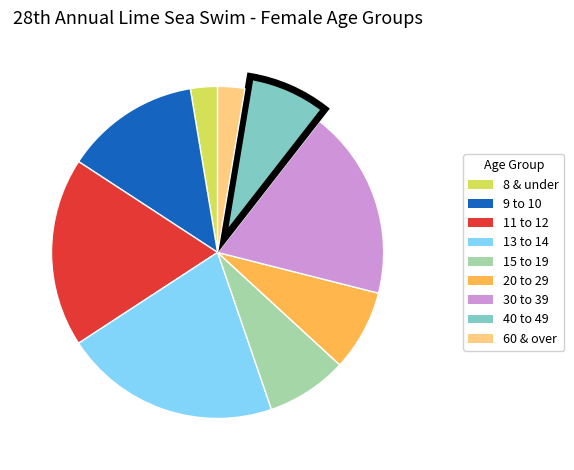

What is the largest slice in the pie chart?

13 to 14